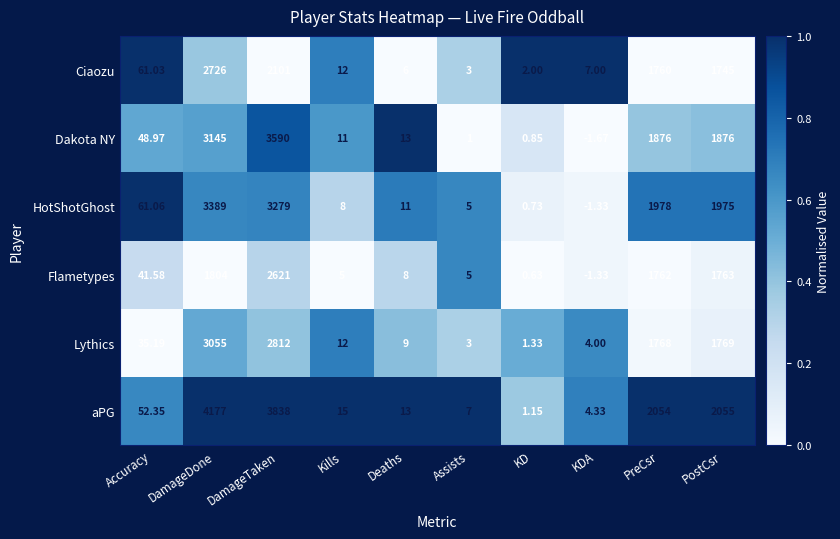

Rank the series by their maximum value, from lowest to highest.

Flametypes, Ciaozu, Lythics, HotShotGhost, Dakota NY, aPG